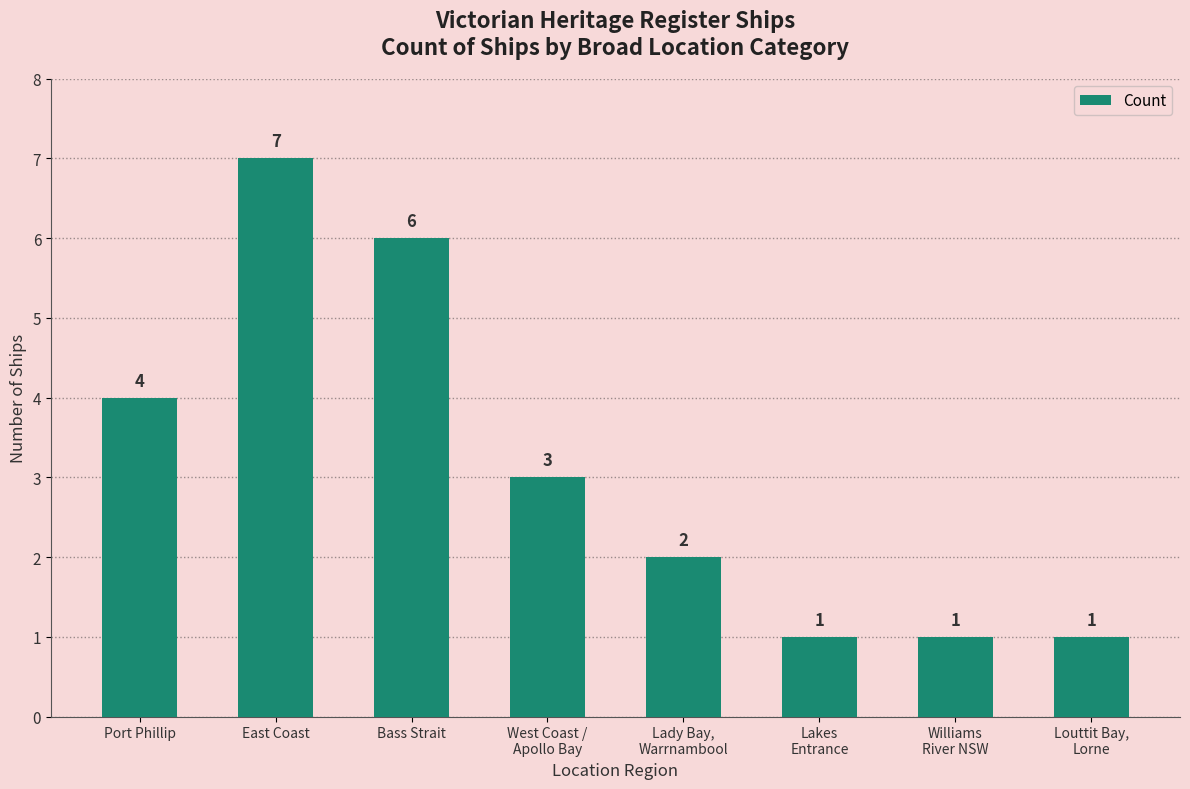

Reading left to right, list all the values displayed in this chart.

Port Phillip=4	East Coast=7	Bass Strait=6	West Coast /
Apollo Bay=3	Lady Bay,
Warrnambool=2	Lakes
Entrance=1	Williams
River NSW=1	Louttit Bay,
Lorne=1